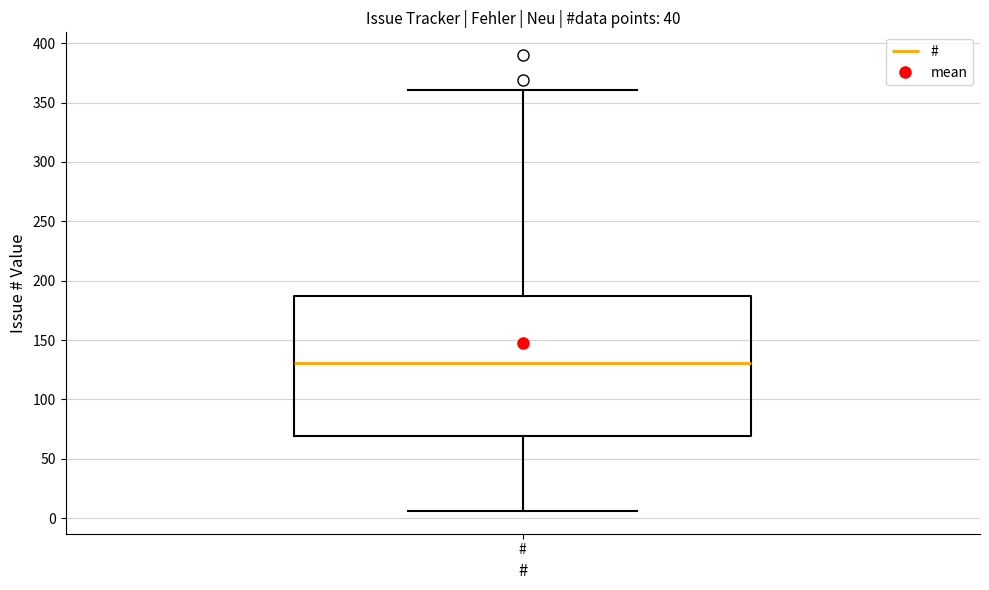

Read this box plot against the y-axis: the position of the median line, the range covered by the box, and the ends of both whiskers. The values are not printed on the chart, so give them approximately, as read against the axis.

median 130, box 70 to 185, whiskers 5 to 360